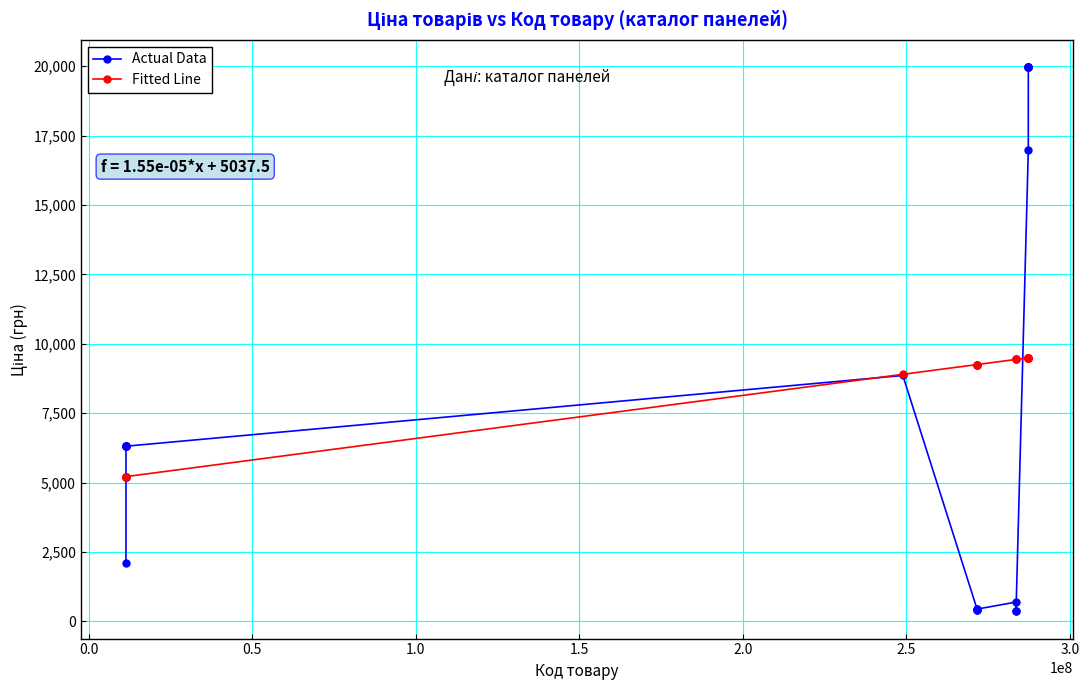

At how many categories does at least one series exceed 18692?

5